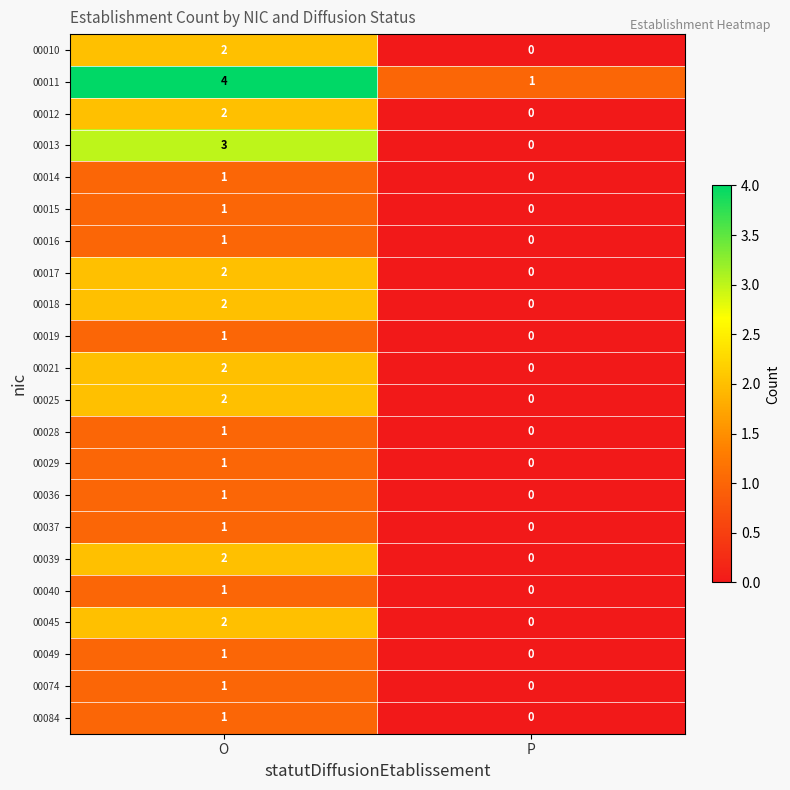

What is the spread (max minus min) of values at O?

3